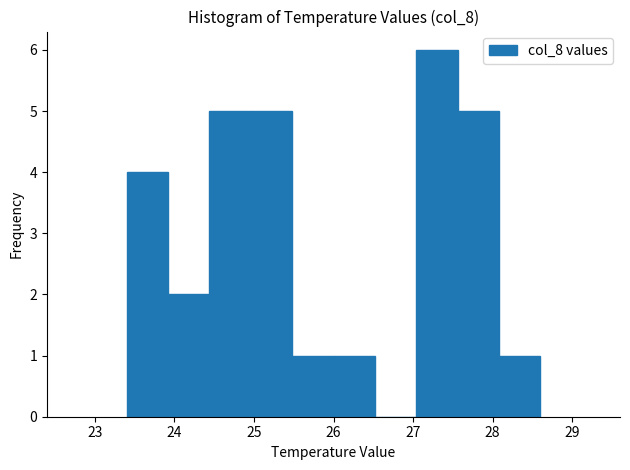

Reading left to right, list every bar in this chart as the range it spans on the x-axis followed by its height. Neither the bar edges nor the heights are printed on the chart, so give them approximately, as read against the axes.

23.40 to 23.92: 4
23.92 to 24.44: 2
24.44 to 24.96: 5
24.96 to 25.48: 5
25.48 to 26.00: 1
26.00 to 26.52: 1
26.52 to 27.04: 0
27.04 to 27.56: 6
27.56 to 28.08: 5
28.08 to 28.60: 1